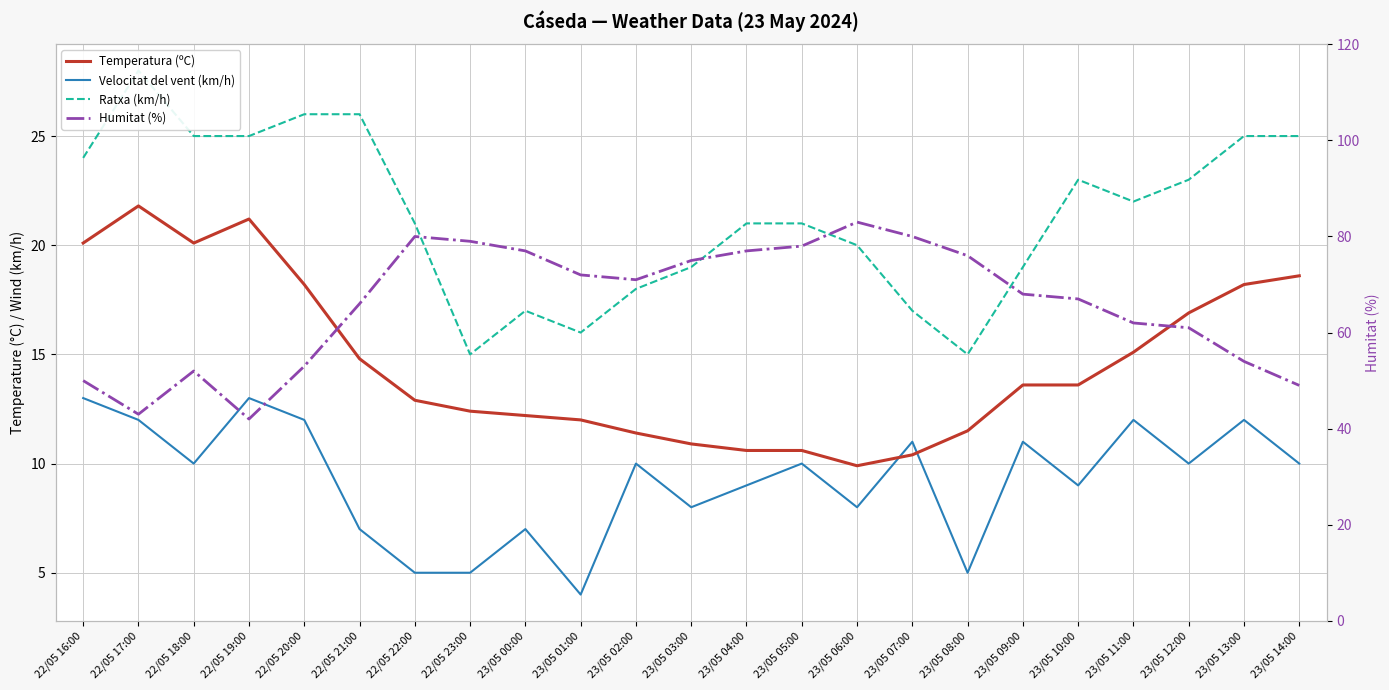

True or false: Velocitat del vent (km/h) and Ratxa (km/h) cross at least once.

False